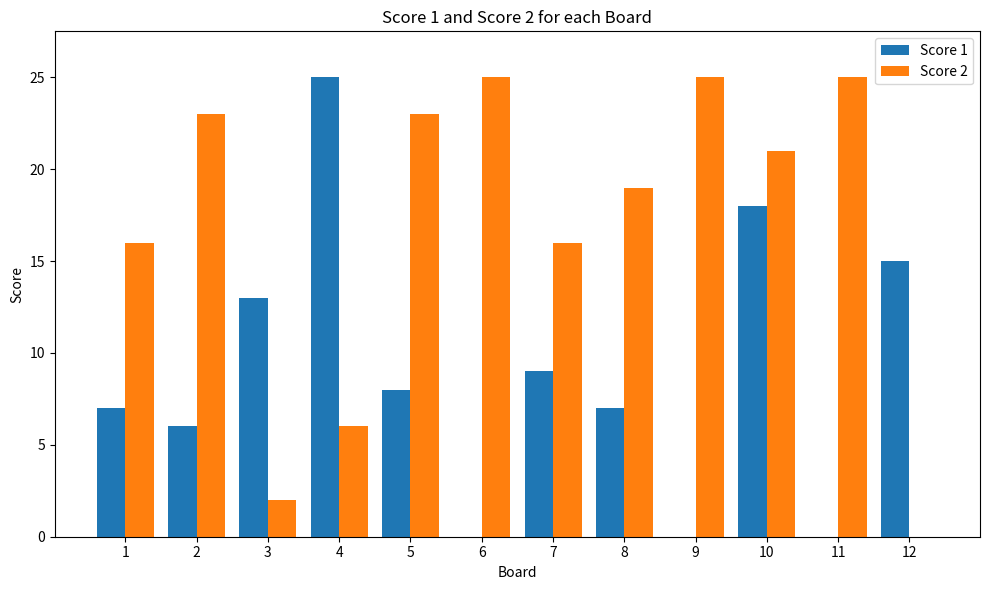

Count the number of data series in this chart.

2